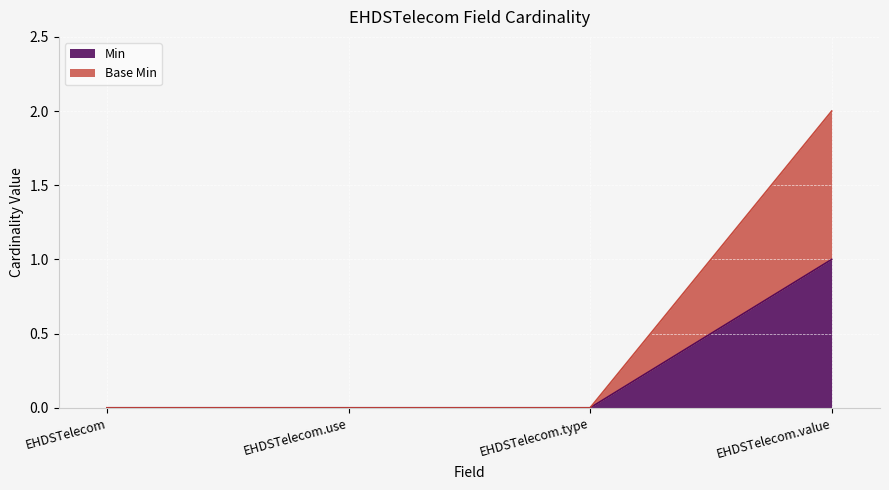

Rank the series by their average value, from highest to lowest.

Base Min, Min